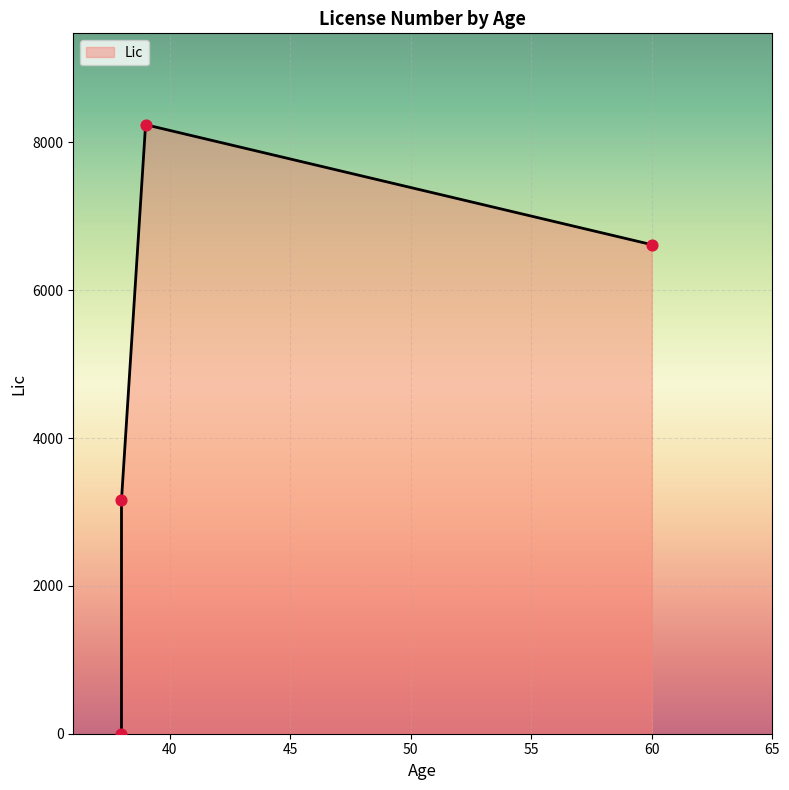

Between 60 and 39, which is larger?

39